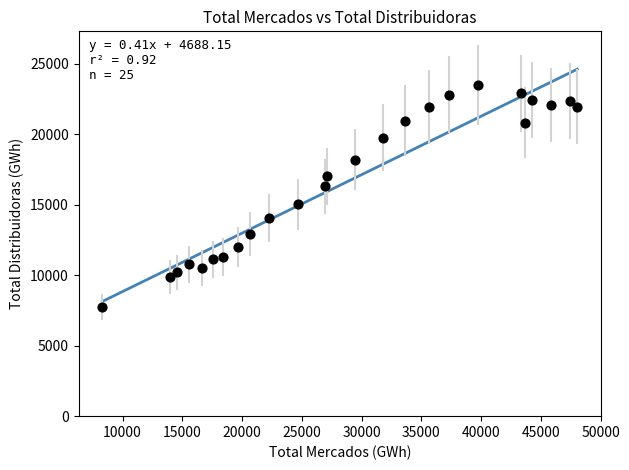

What is the range of Y values (max minus min)?

15742.2